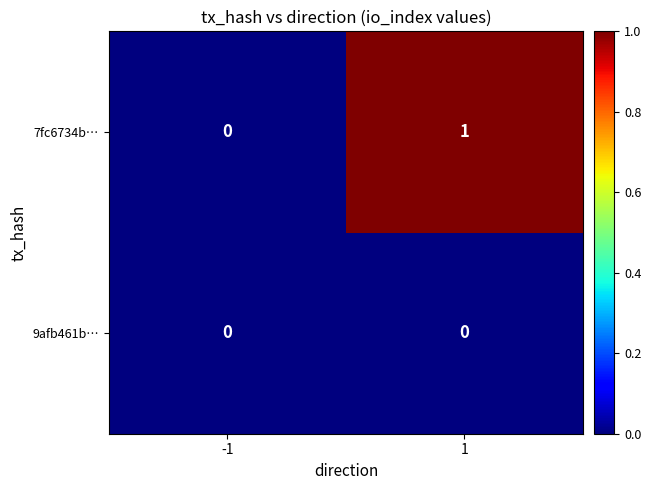

Reading left to right, list all the values displayed in this chart.

7fc6734b…: 0	1
9afb461b…: 0	0